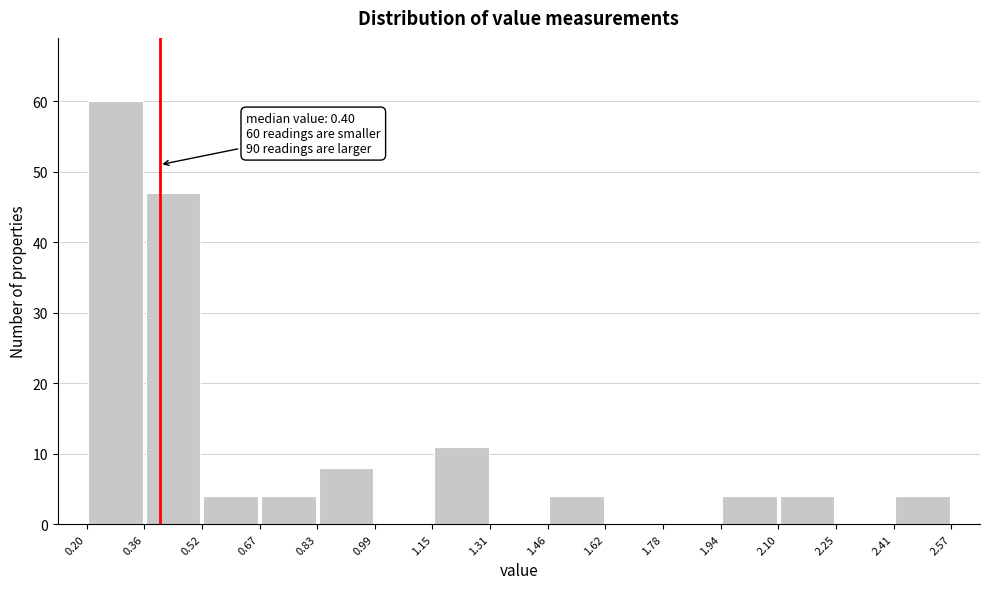

Which range on the x-axis has the tallest bar?

0.20 to 0.36